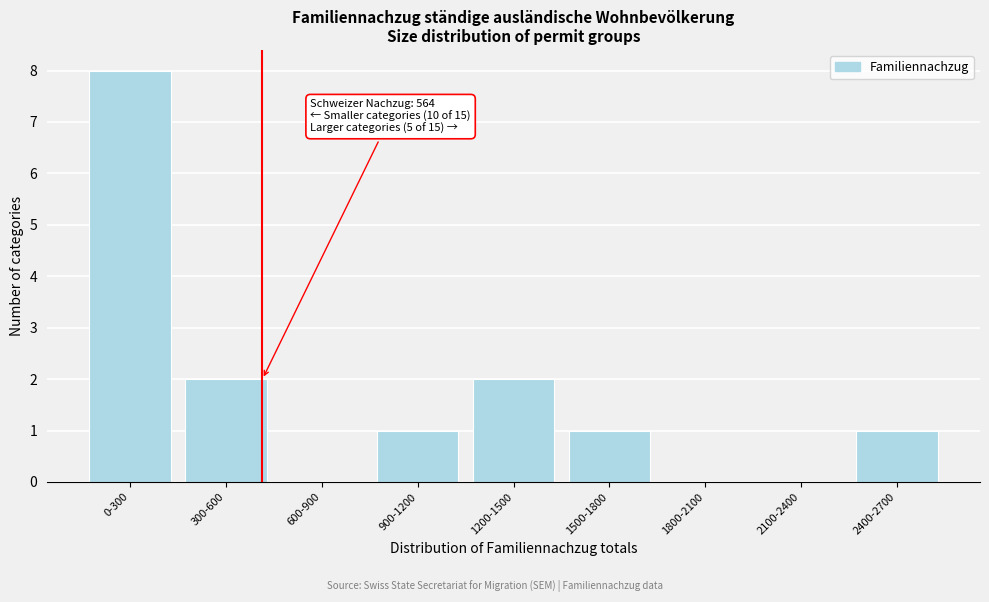

Reading left to right, transcribe all the data shown in this chart.

0-300=8	300-600=2	600-900=0	900-1200=1	1200-1500=2	1500-1800=1	1800-2100=0	2100-2400=0	2400-2700=1